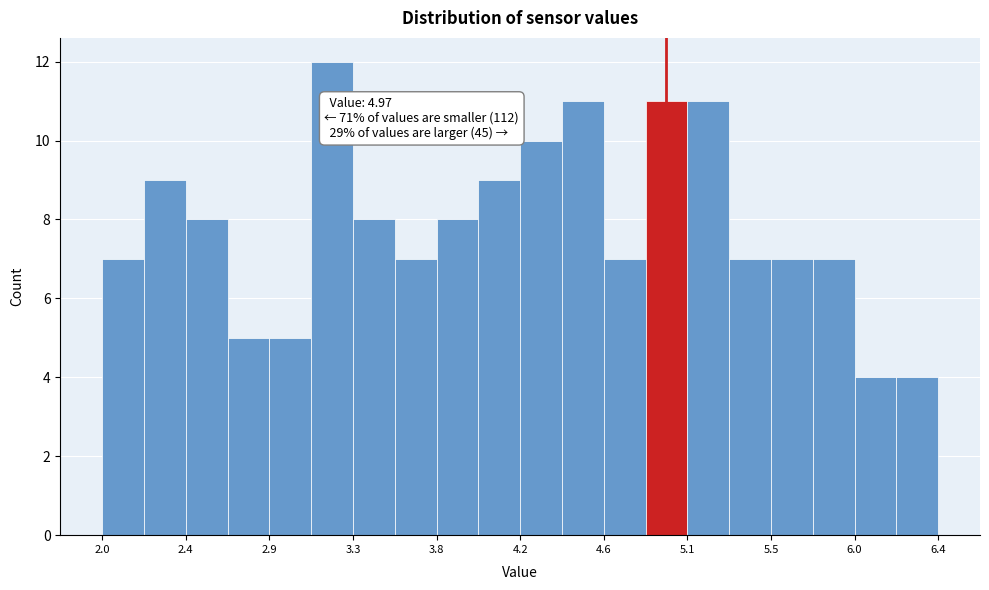

Which range on the x-axis has the tallest bar?

3.10 to 3.32